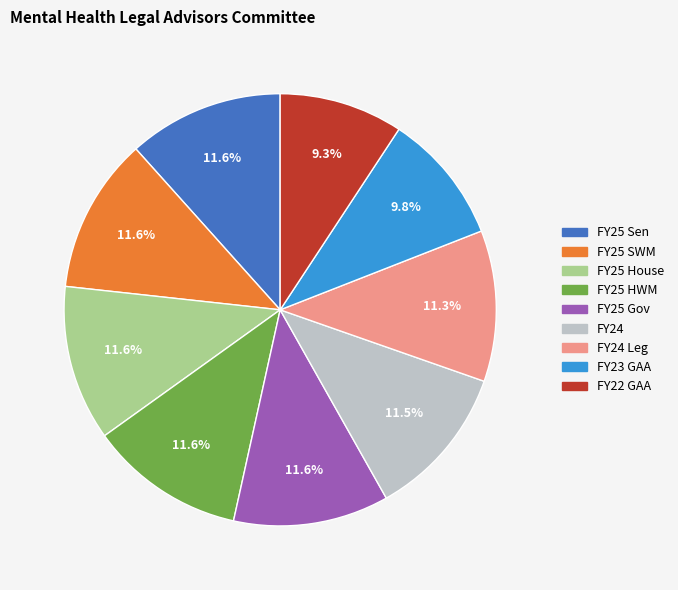

To the nearest percent, what is the difference between the largest and smallest slice percentages?

2%